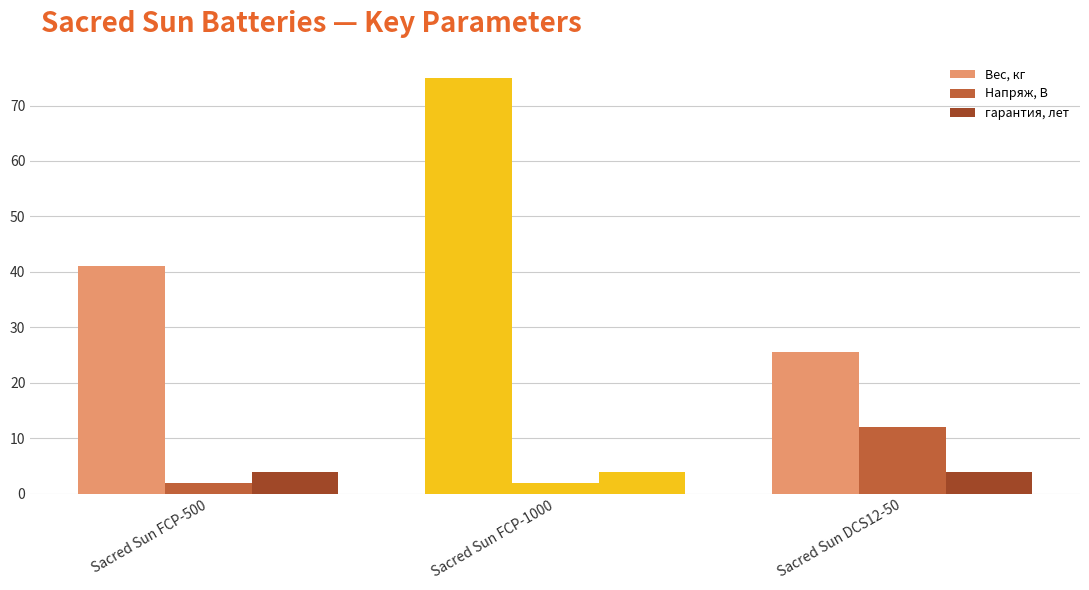

At which category is the sum across all series the highest?

Sacred Sun FCP-1000